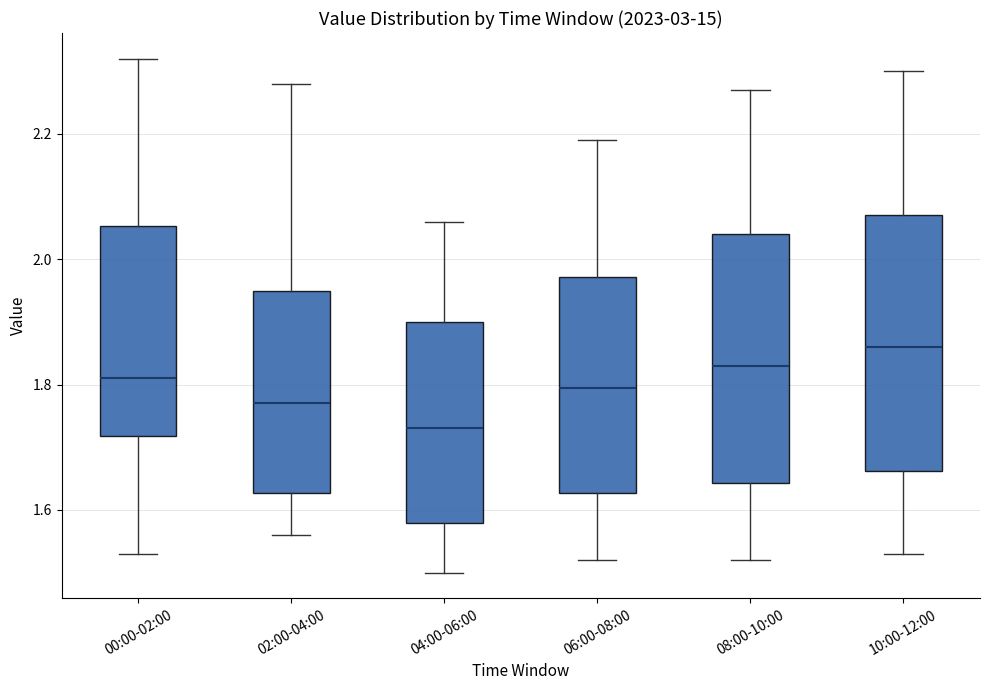

Which box has the highest median line?

10:00-12:00